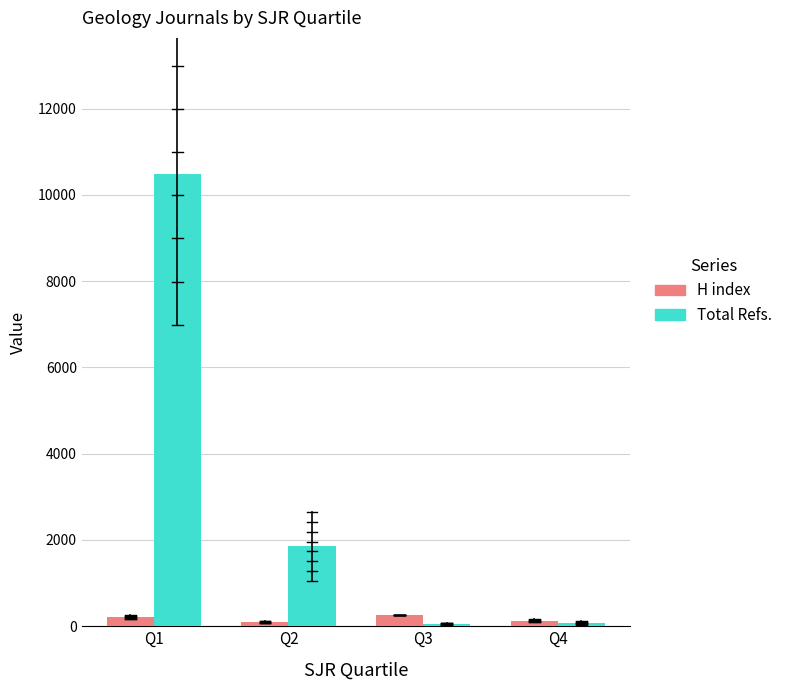

Which series changed the most between Q2 and Q3?

Total Refs.